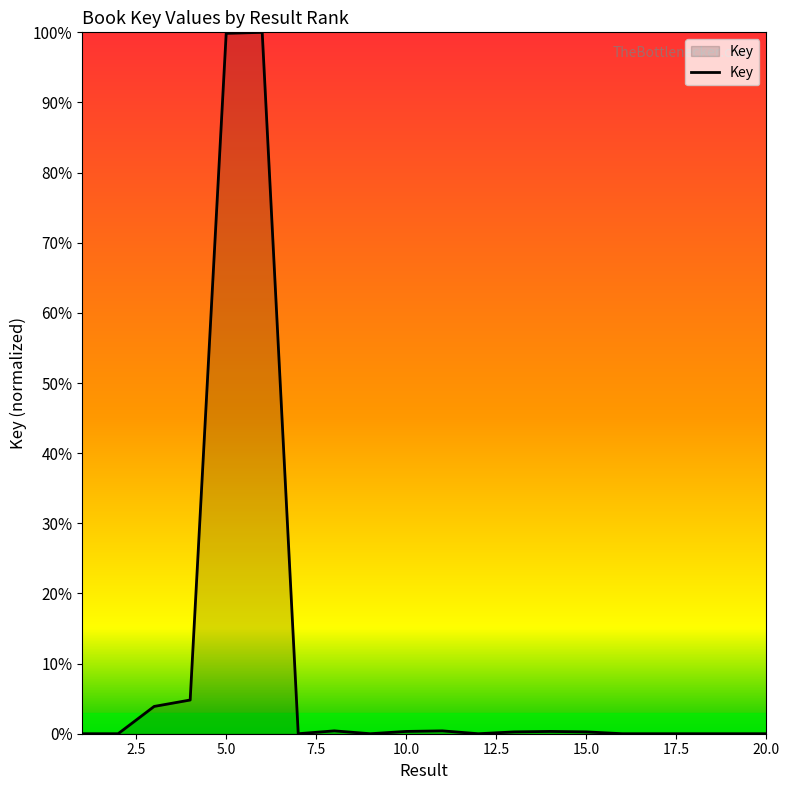

What is the sum of all values?

210.5